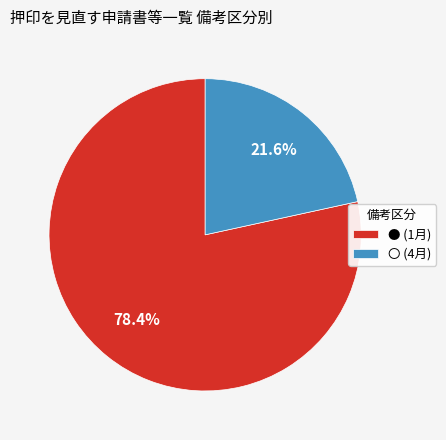

Which category has the biggest portion of the pie?

●